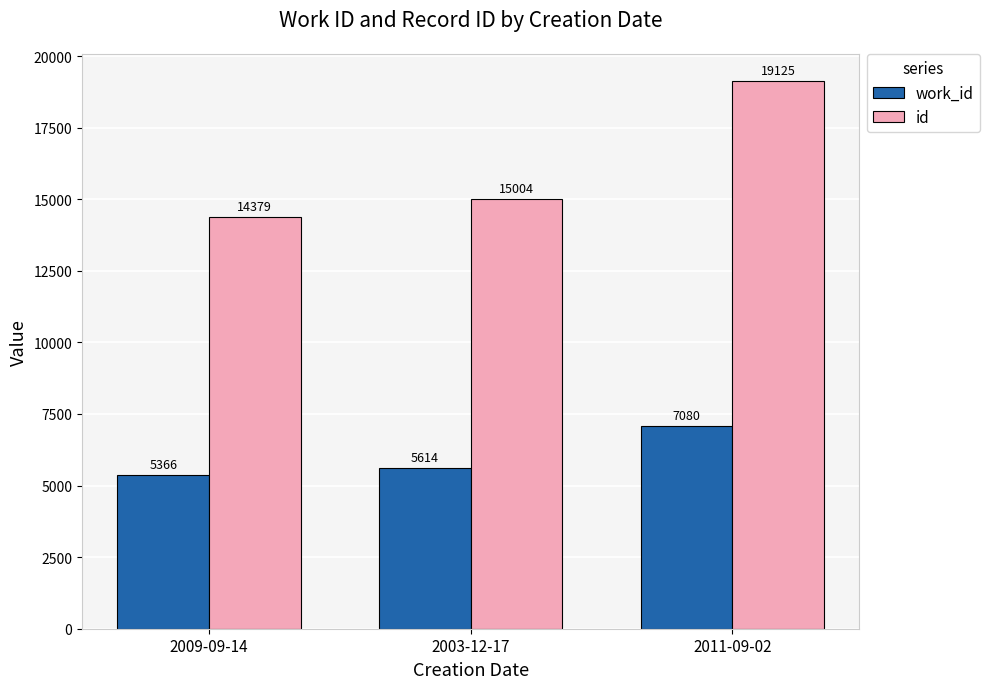

Rank the categories by work_id value from lowest to highest.

2009-09-14, 2003-12-17, 2011-09-02